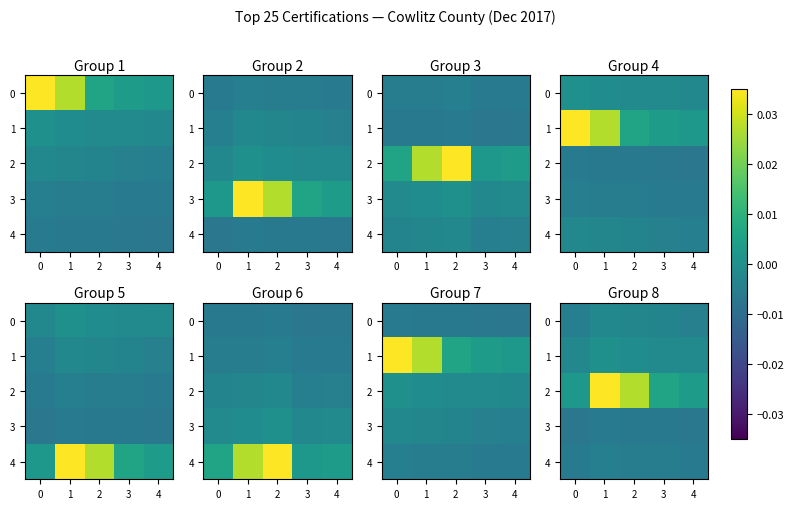

List the series in order of their peak value, lowest first.

3, 4, 0, 1, 2